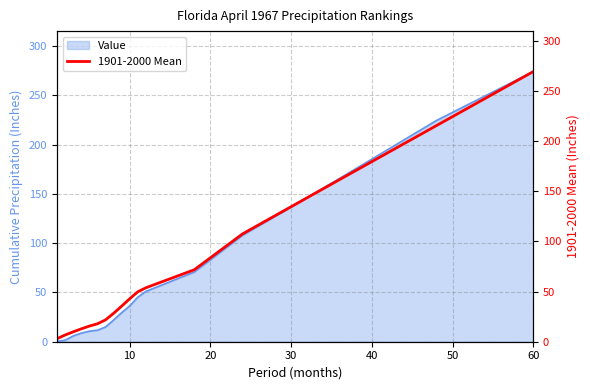

At which label does Value reach its peak?

60